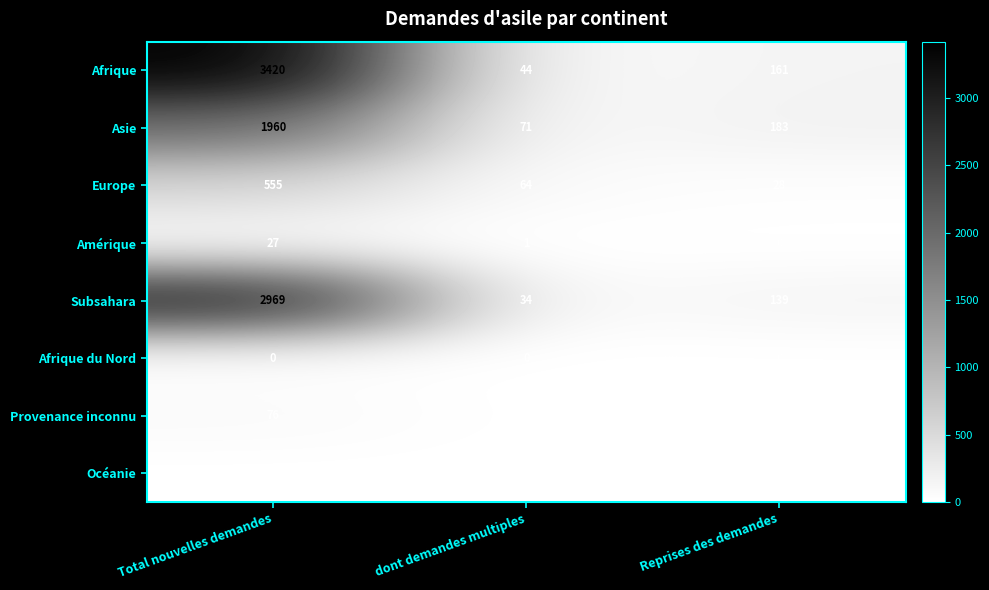

How many values in the Amérique series are below 1?

1